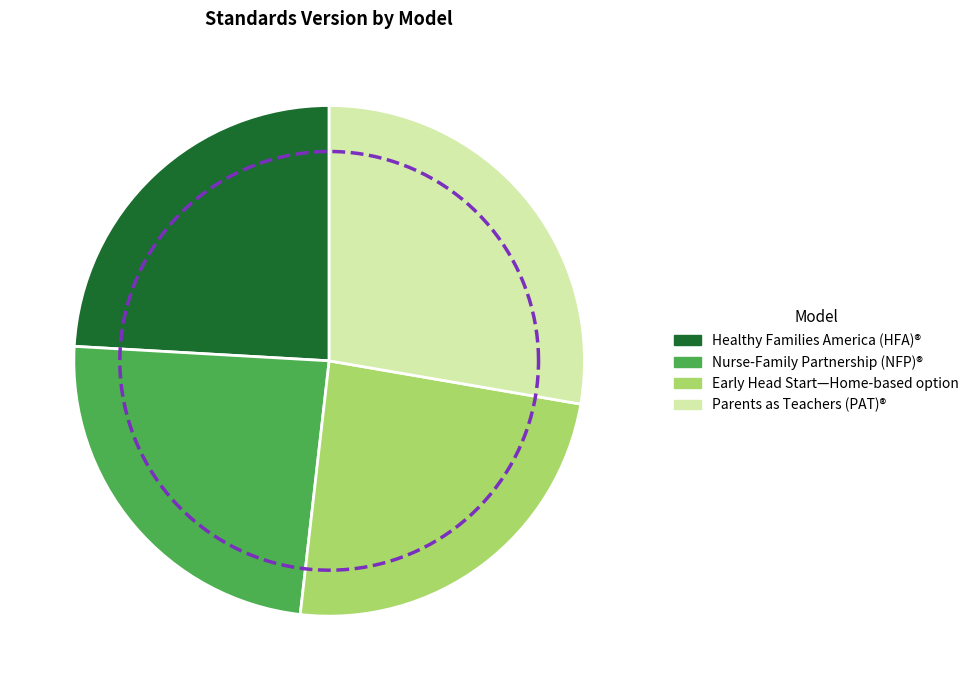

What percentage is NOT represented by Parents as Teachers (PAT)®?

72.3%